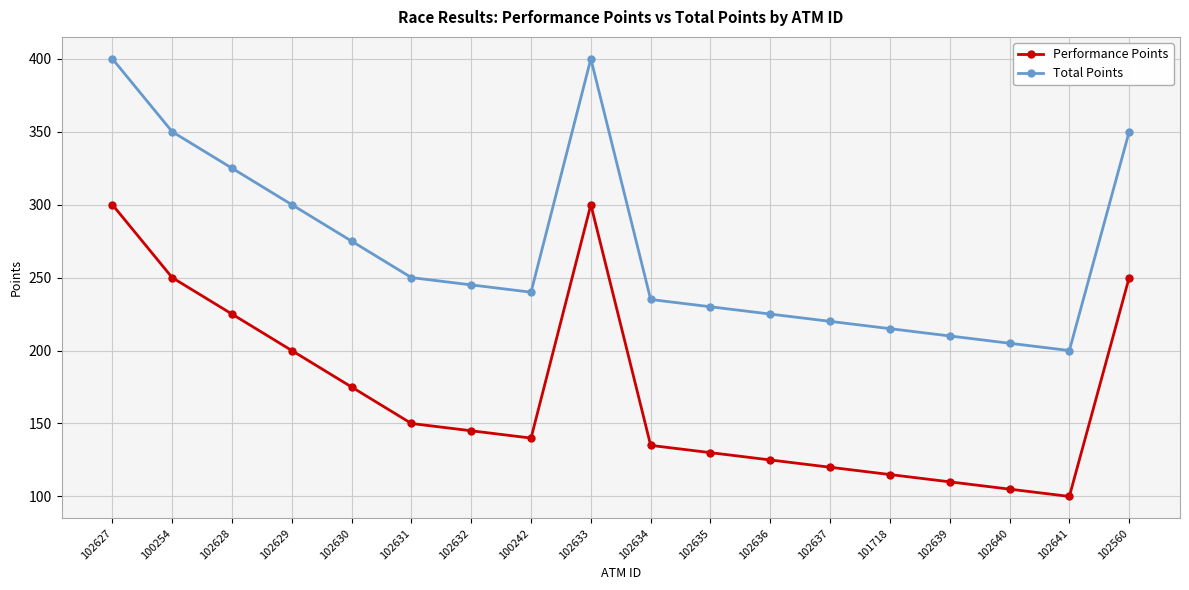

How many lines are shown in the chart?

2